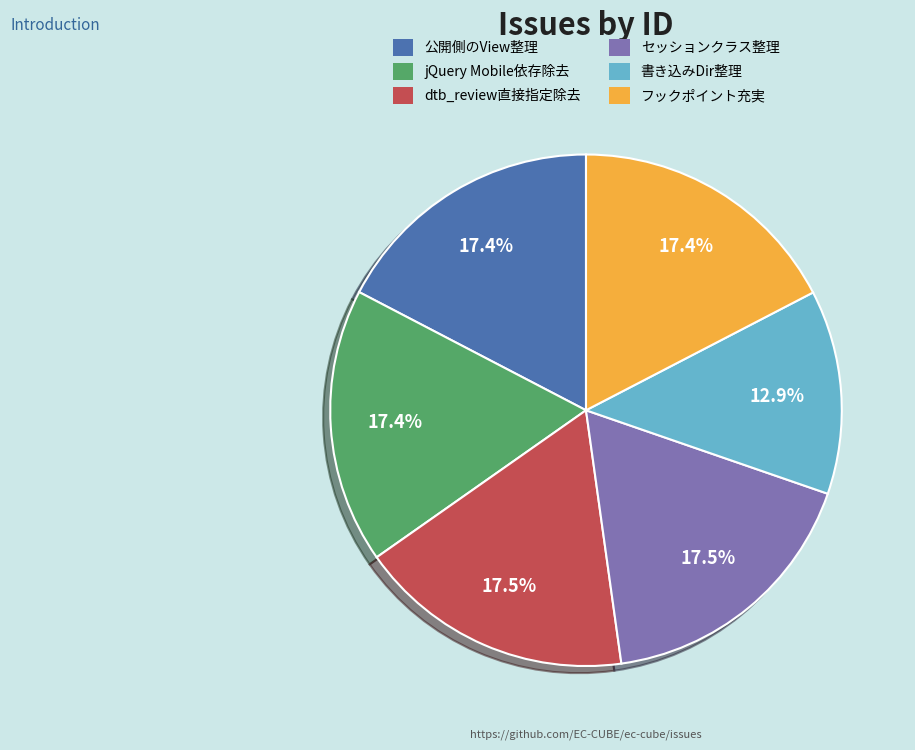

How much of the chart is everything except 公開側のView整理?

82.6%